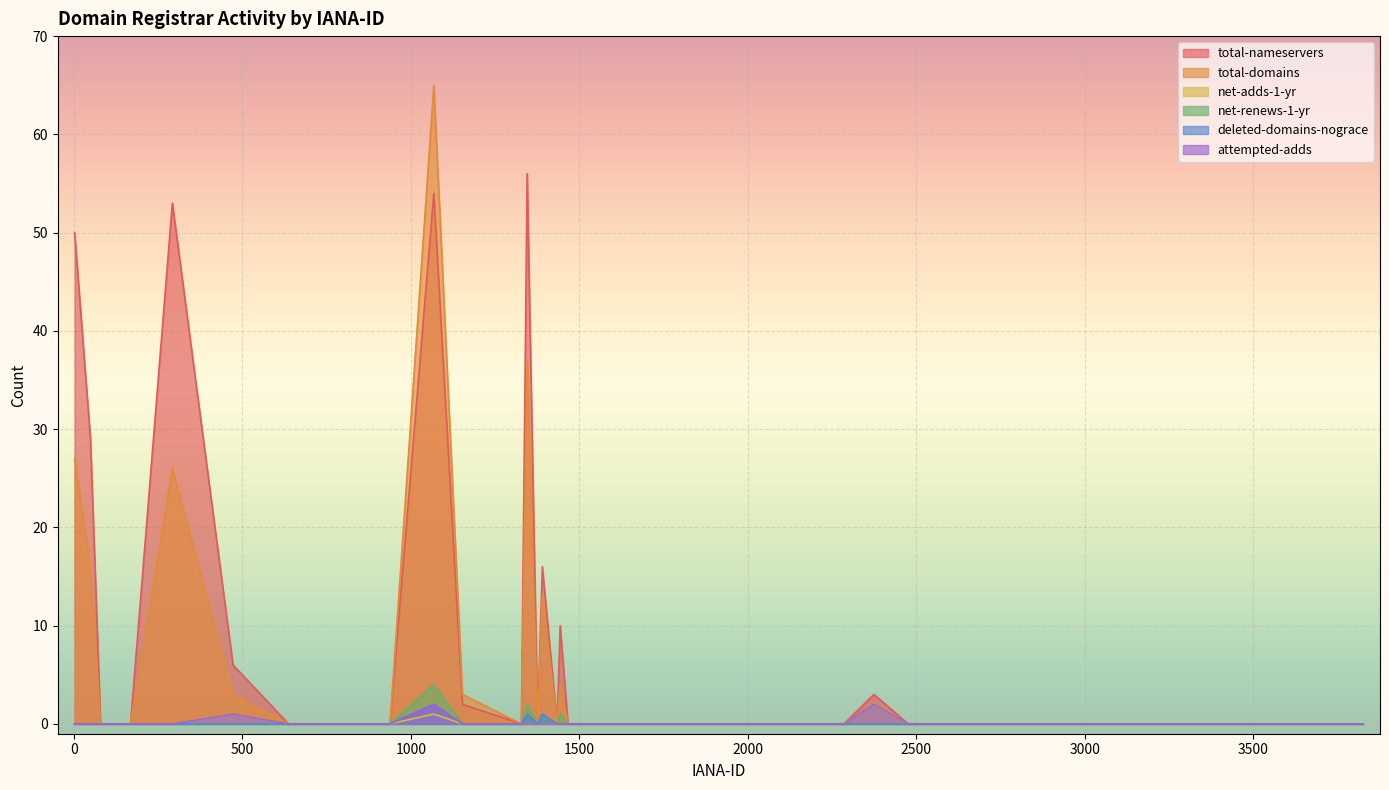

Which series has the largest total across all categories?

total-nameservers